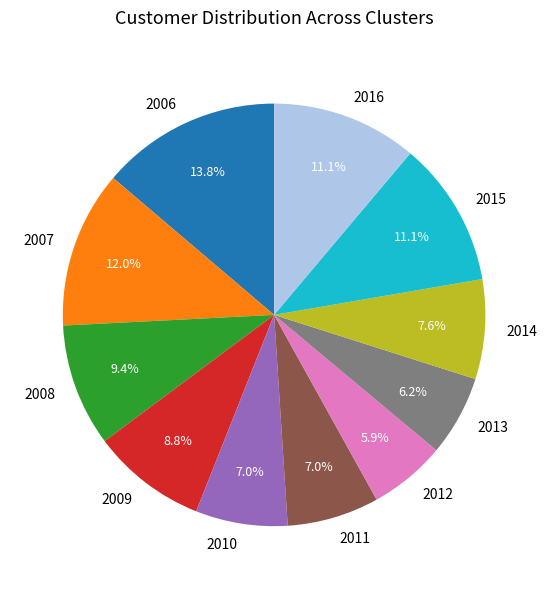

The 2006 slice represents 6% of the pie. True or false?

False